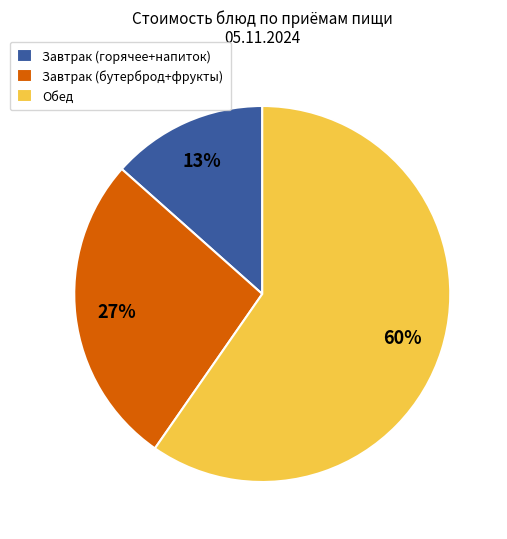

To the nearest percent, what is the average slice percentage?

33%